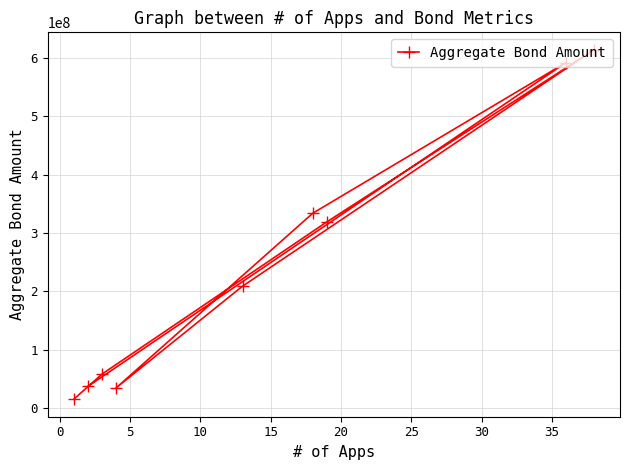

What is the maximum value shown in the chart?

613713318